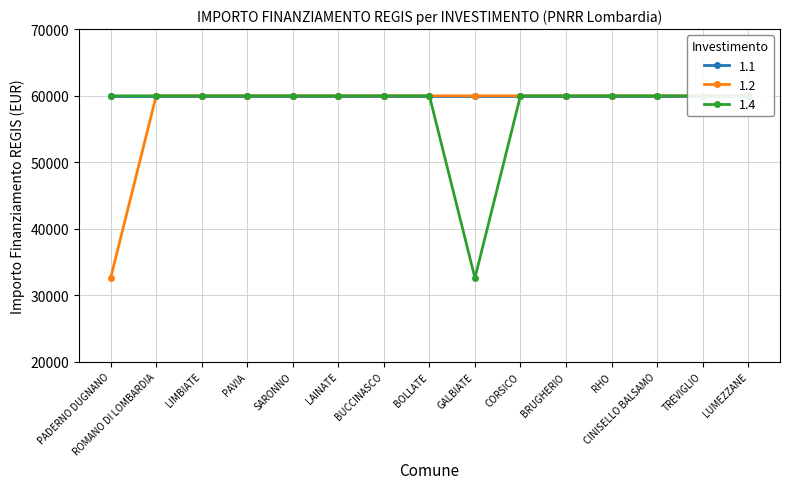

Is this an area chart (filled region under the line)?

No